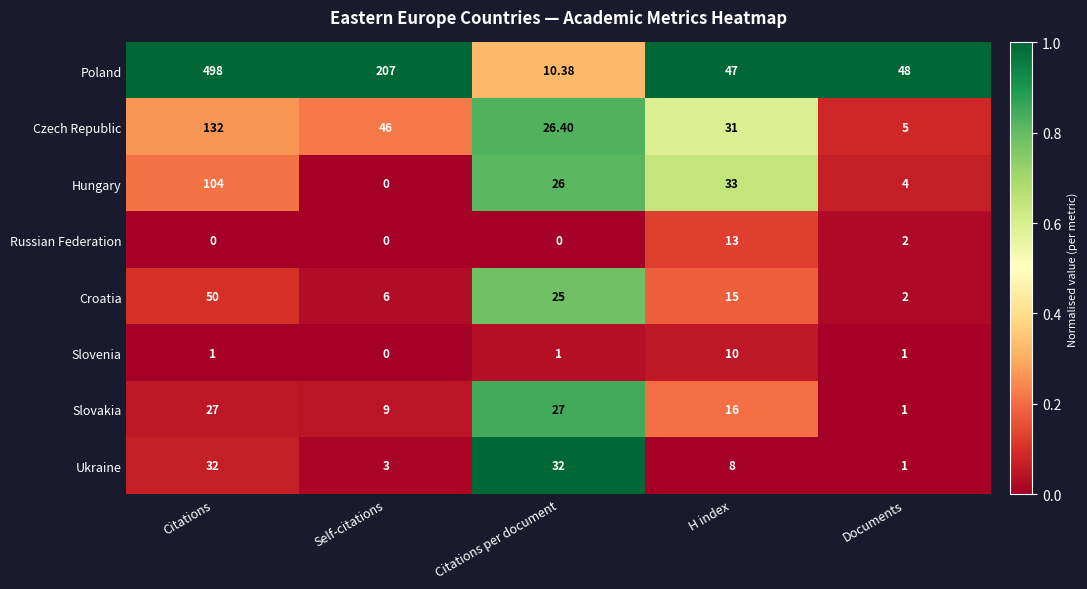

Which category has the lowest value in the Ukraine series?

Documents